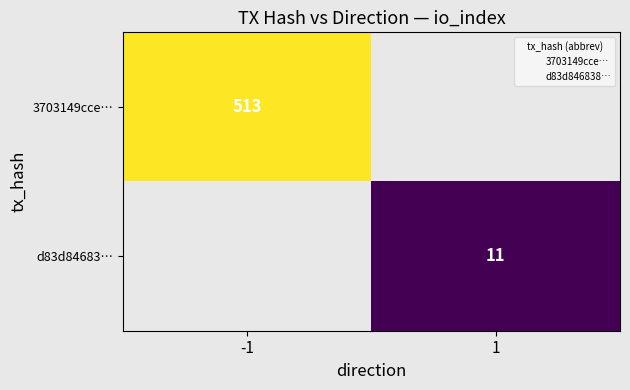

What is the smallest value displayed?

11.0